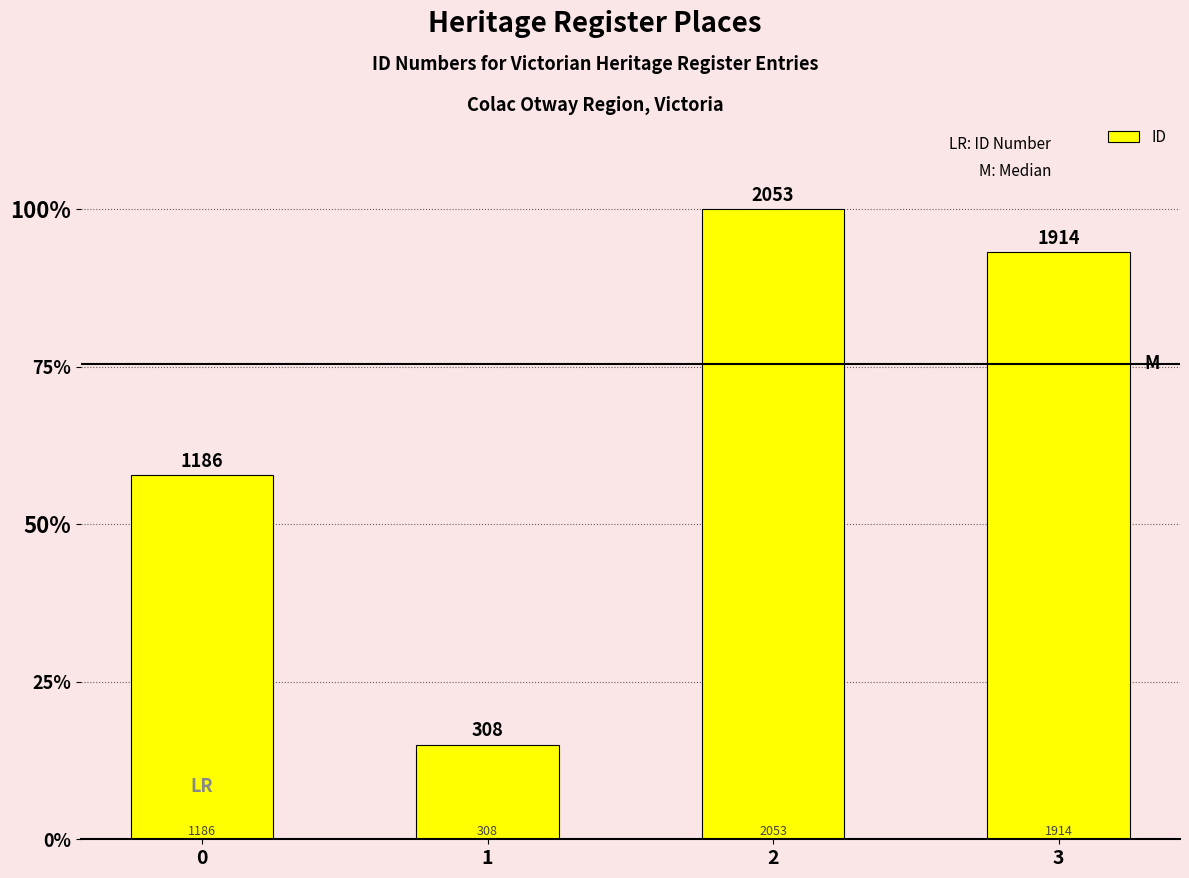

List the labels in order of value, largest first.

2, 3, 0, 1